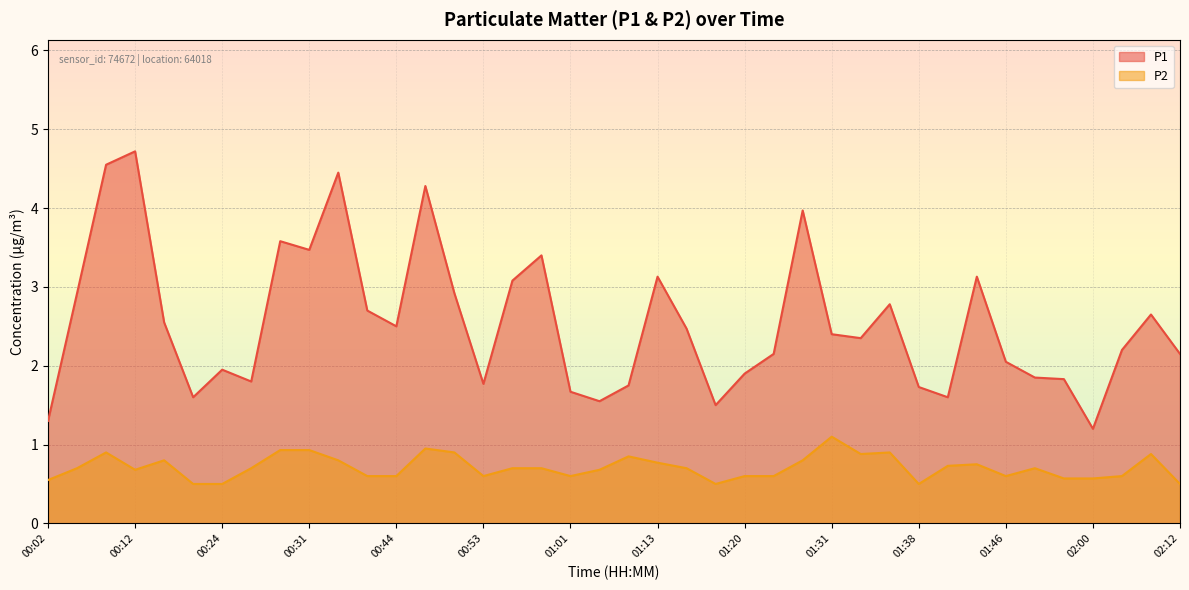

At which label does P1 first exceed 2?

00:05